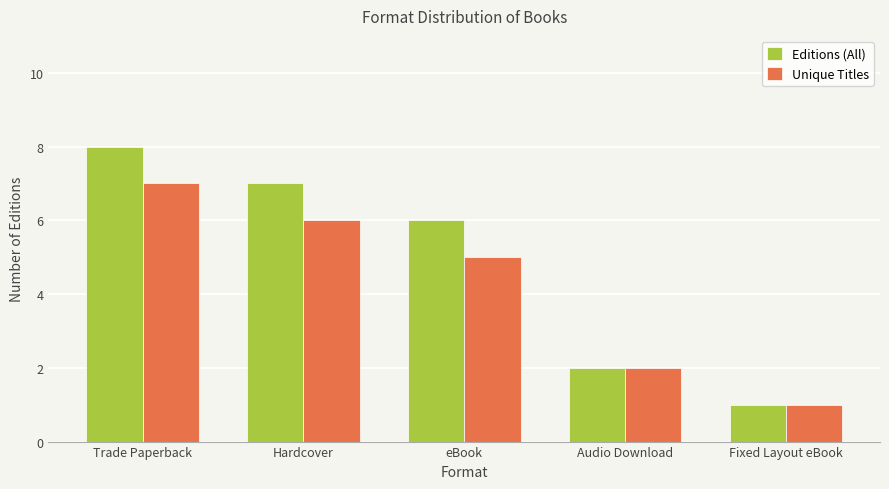

Reading right to left, extract all data points from this chart.

Editions (All): Fixed Layout eBook=1	Audio Download=2	eBook=6	Hardcover=7	Trade Paperback=8
Unique Titles: Fixed Layout eBook=1	Audio Download=2	eBook=5	Hardcover=6	Trade Paperback=7